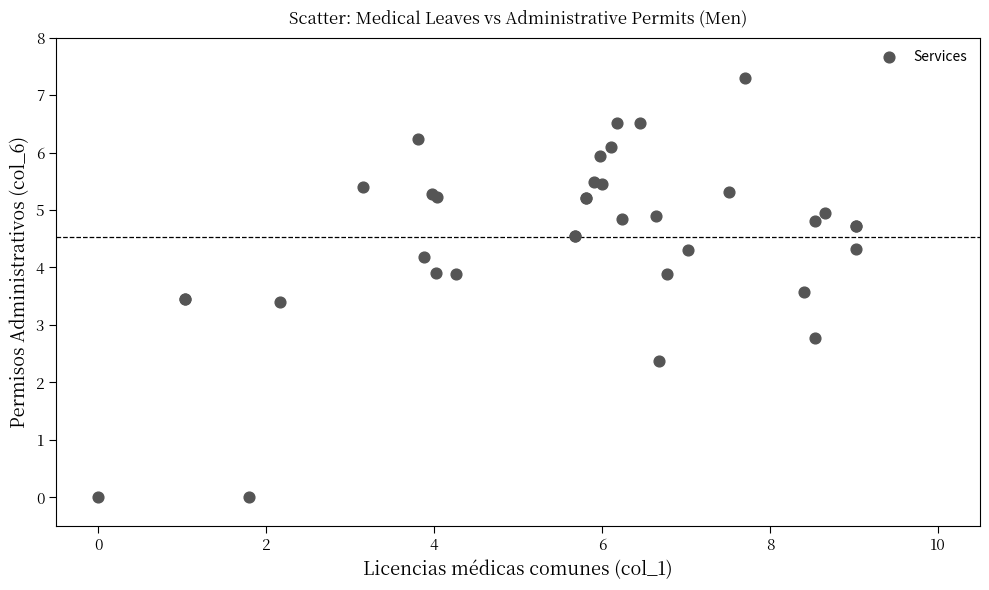

What Y value in the scatter plot is closest to 3?

2.8